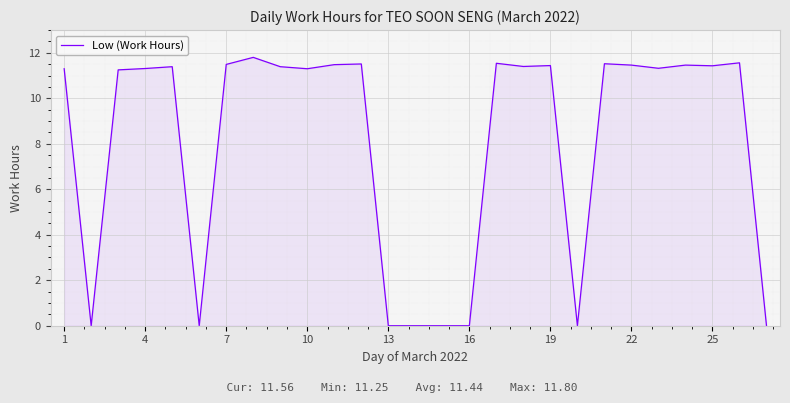

What is the difference between the maximum and minimum values?

11.8